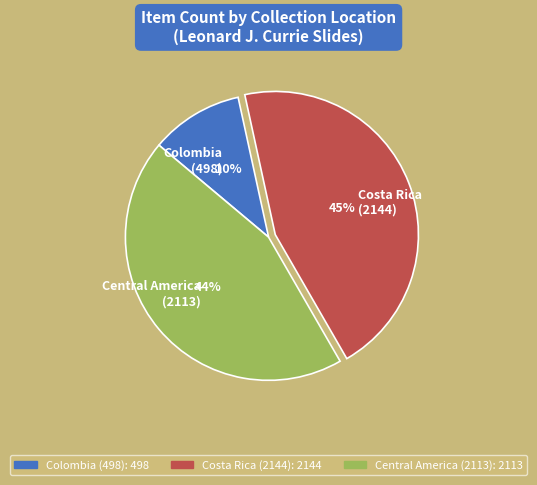

Which slice is the largest?

Costa Rica (2144)